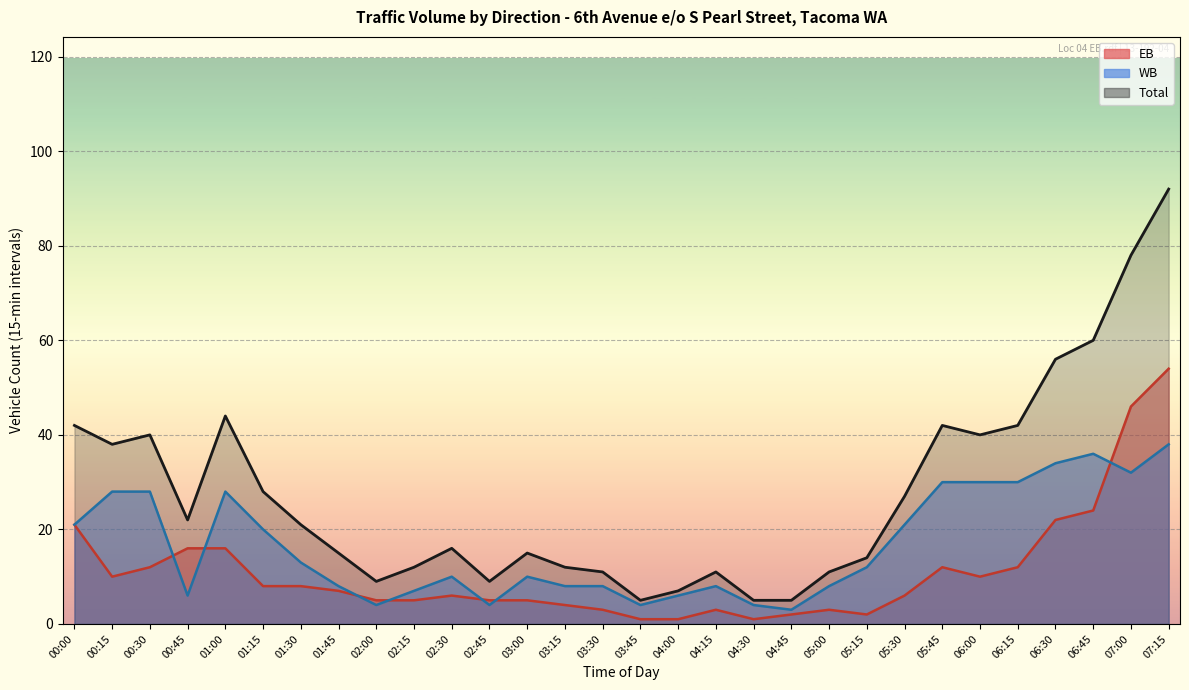

What is the spread (max minus min) of values at 05:15?

12